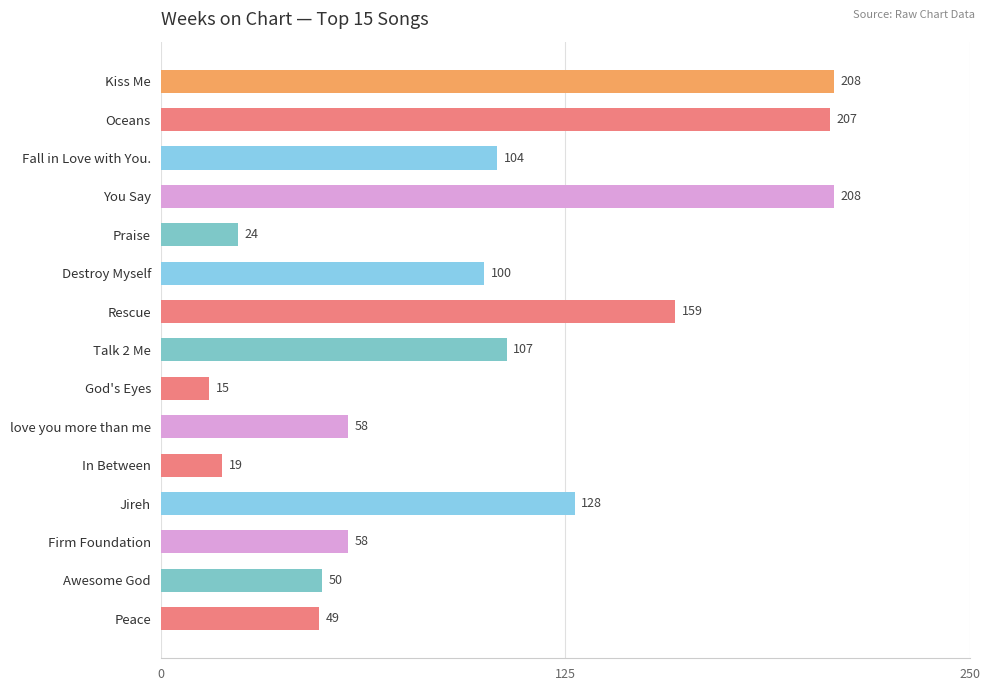

How many values are below 100?

7